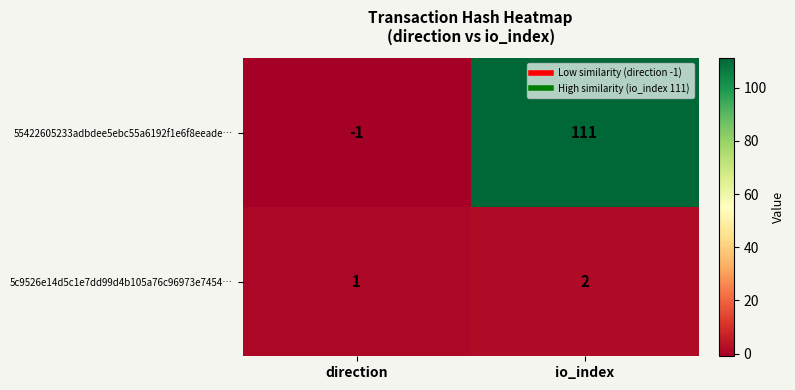

Which series has the widest spread of values?

55422605233adbdee5ebc55a6192f1e6f8eeade…